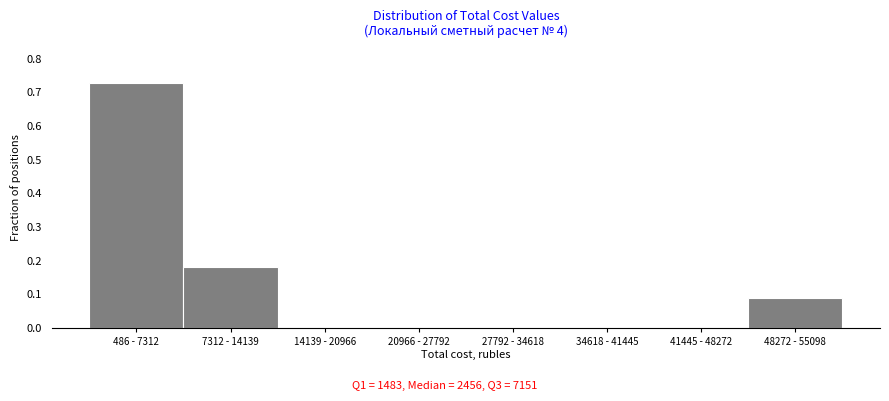

The value at 27792 - 34618 is -0.3. True or false?

False